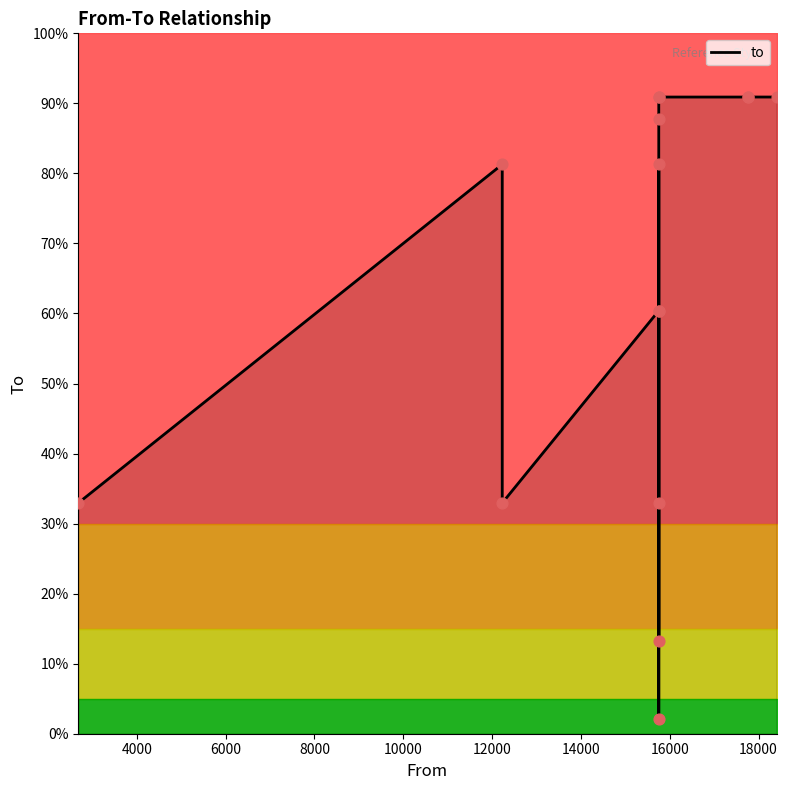

At how many categories does at least one series exceed 13478?

8